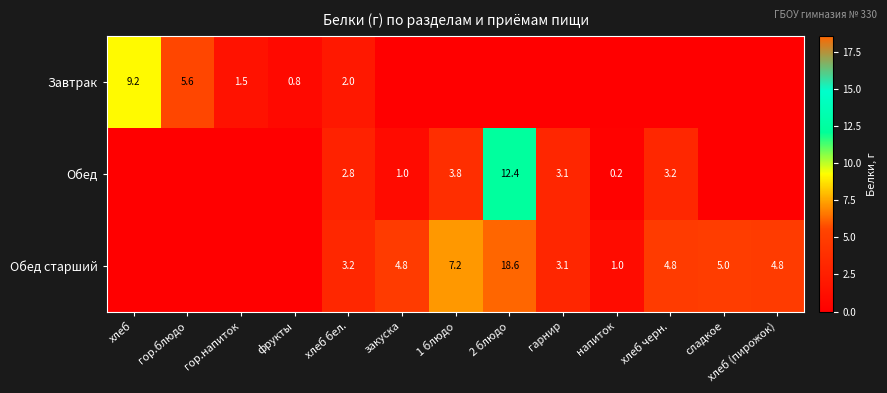

The value of Обед старший at напиток is 1.5. True or false?

False